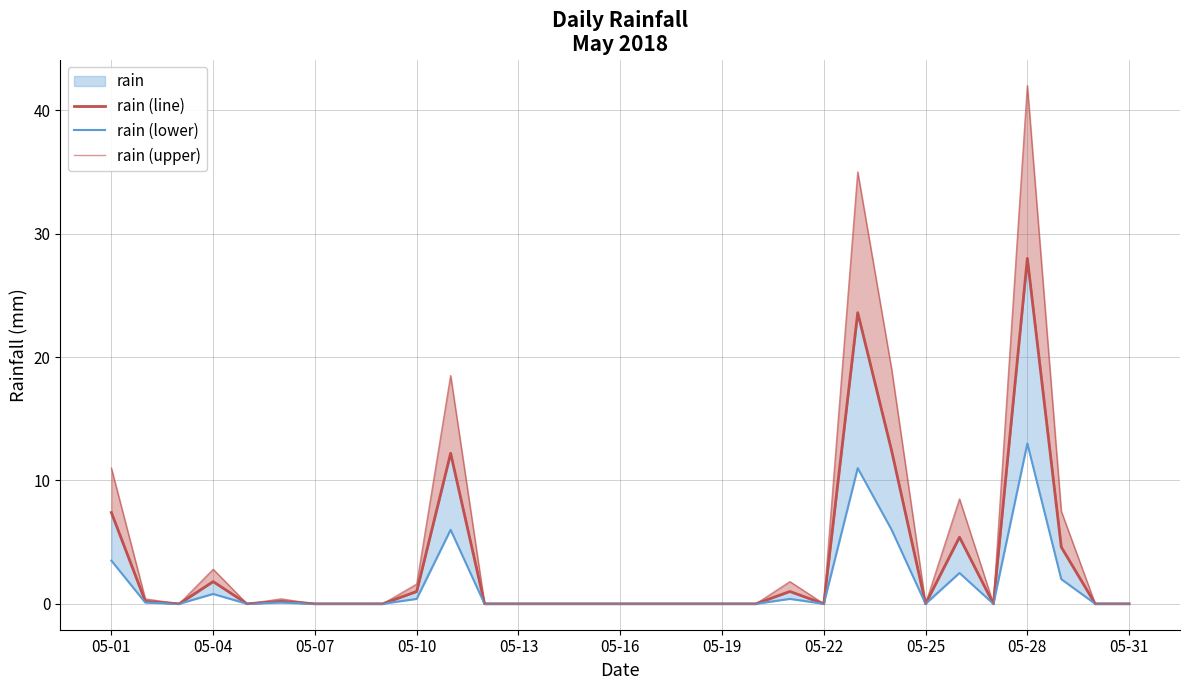

Does the chart have visible grid lines?

Yes